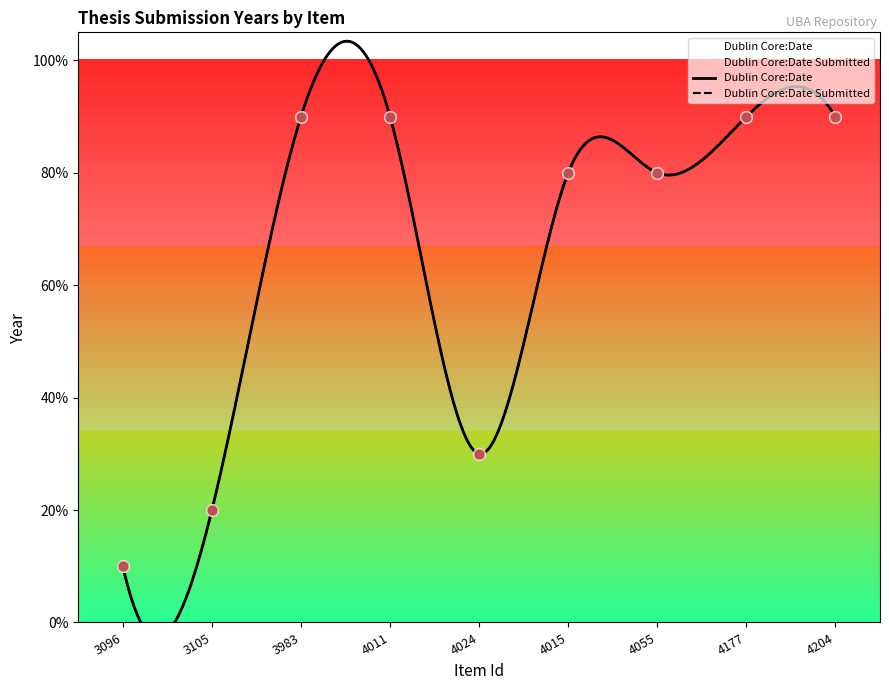

Which series has the widest spread of Y values?

Dublin Core:Date